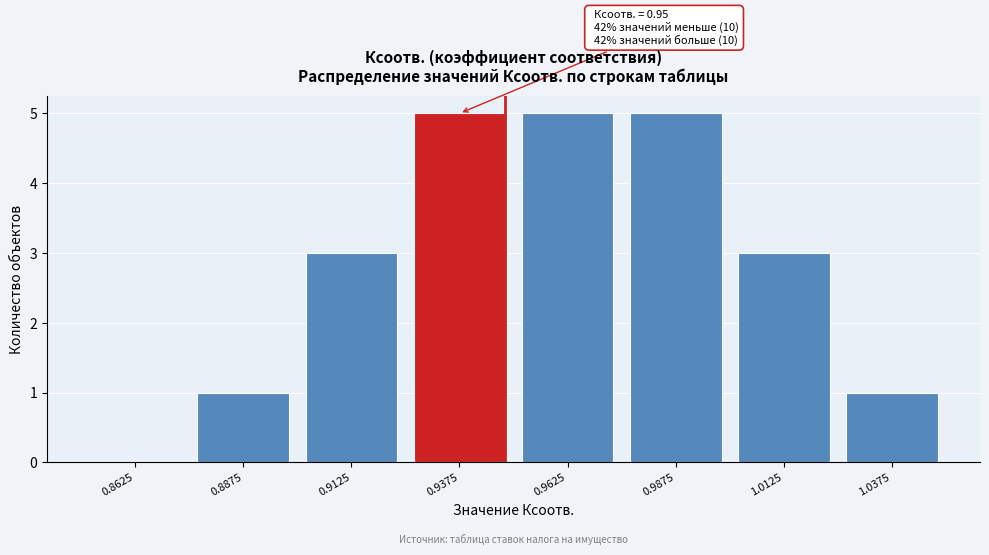

Reading left to right, extract all data points from this chart.

0.8625=0	0.8875=1	0.9125=3	0.9375=5	0.9625=5	0.9875=5	1.0125=3	1.0375=1